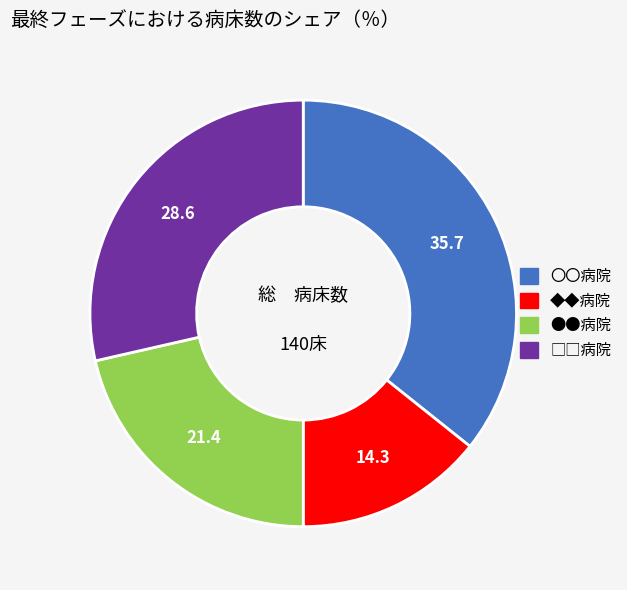

What is the smallest slice in the pie chart?

◆◆病院